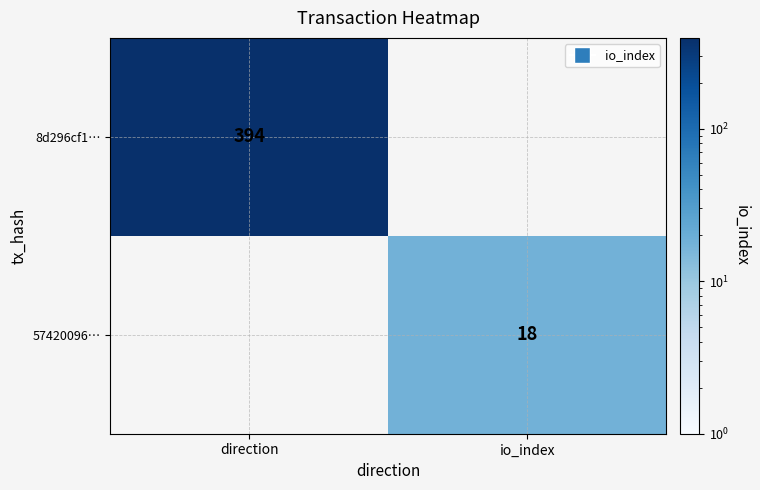

Is the value of 57420096… at io_index greater than the value of 8d296cf1… at direction?

No